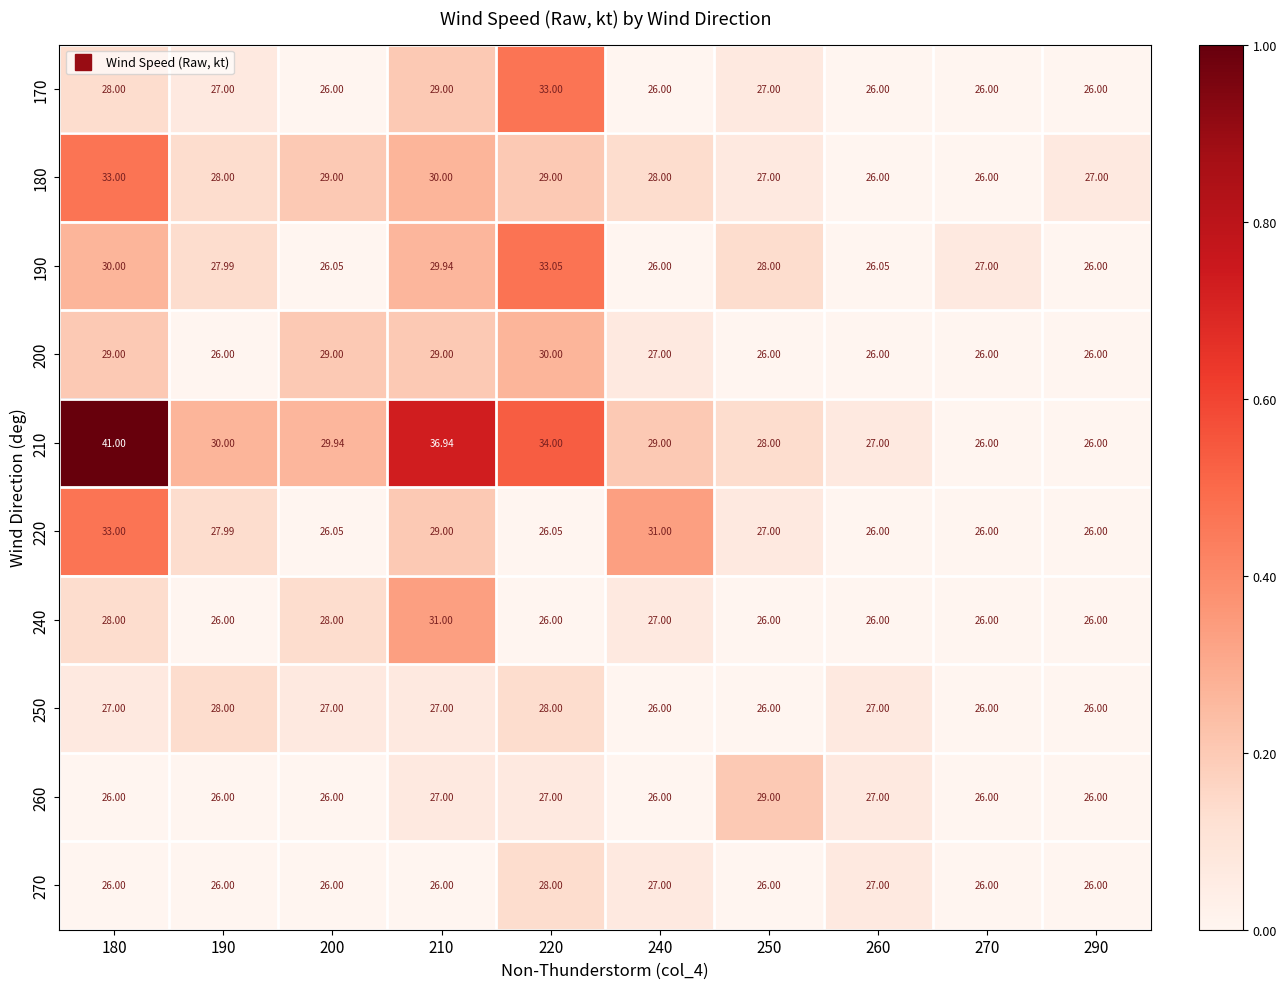

How many series are shown in this chart?

10